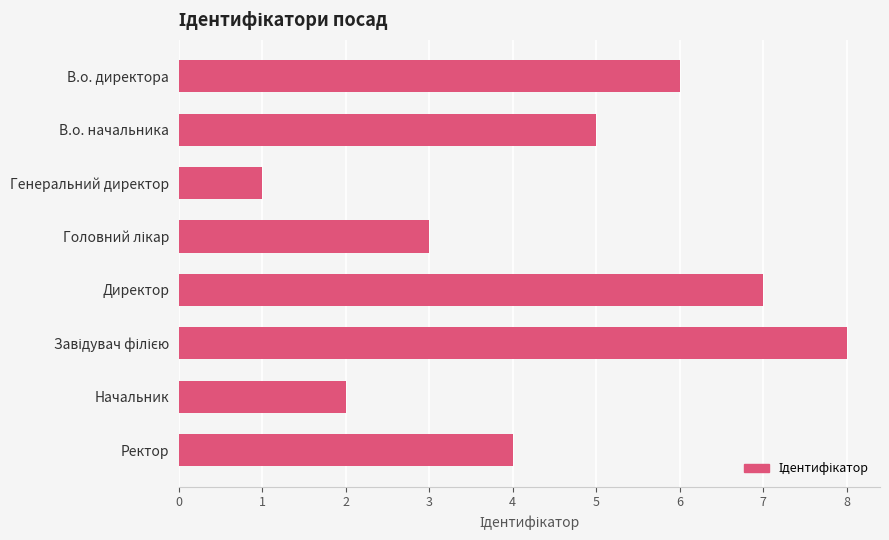

What is the label of the 7th bar from the top?

Начальник